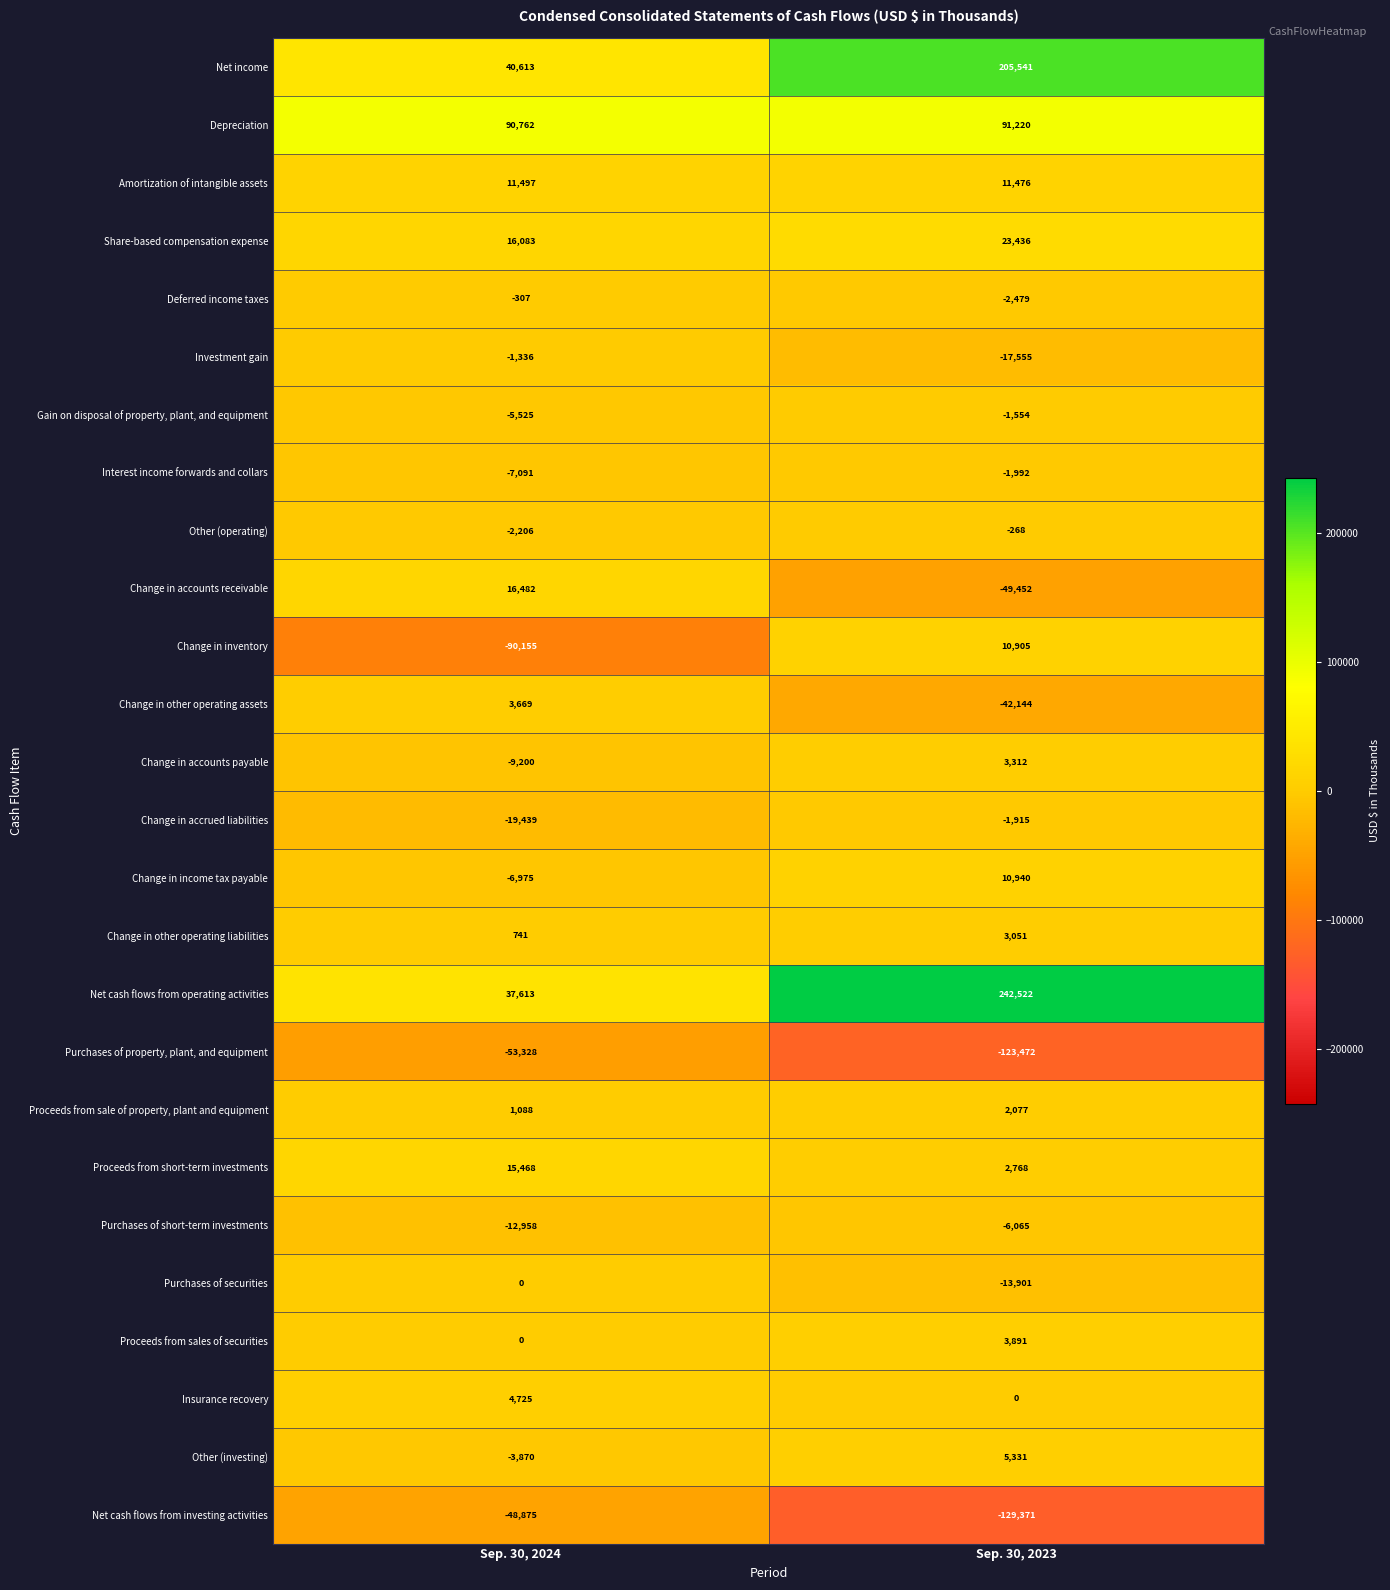

List the series in order of their peak value, lowest first.

Purchases of property, plant, and equipment, Net cash flows from investing activities, Purchases of short-term investments, Interest income forwards and collars, Change in accrued liabilities, Gain on disposal of property, plant, and equipment, Investment gain, Deferred income taxes, Other (operating), Purchases of securities, Proceeds from sale of property, plant and equipment, Change in other operating liabilities, Change in accounts payable, Change in other operating assets, Proceeds from sales of securities, Insurance recovery, Other (investing), Change in inventory, Change in income tax payable, Amortization of intangible assets, Proceeds from short-term investments, Change in accounts receivable, Share-based compensation expense, Depreciation, Net income, Net cash flows from operating activities